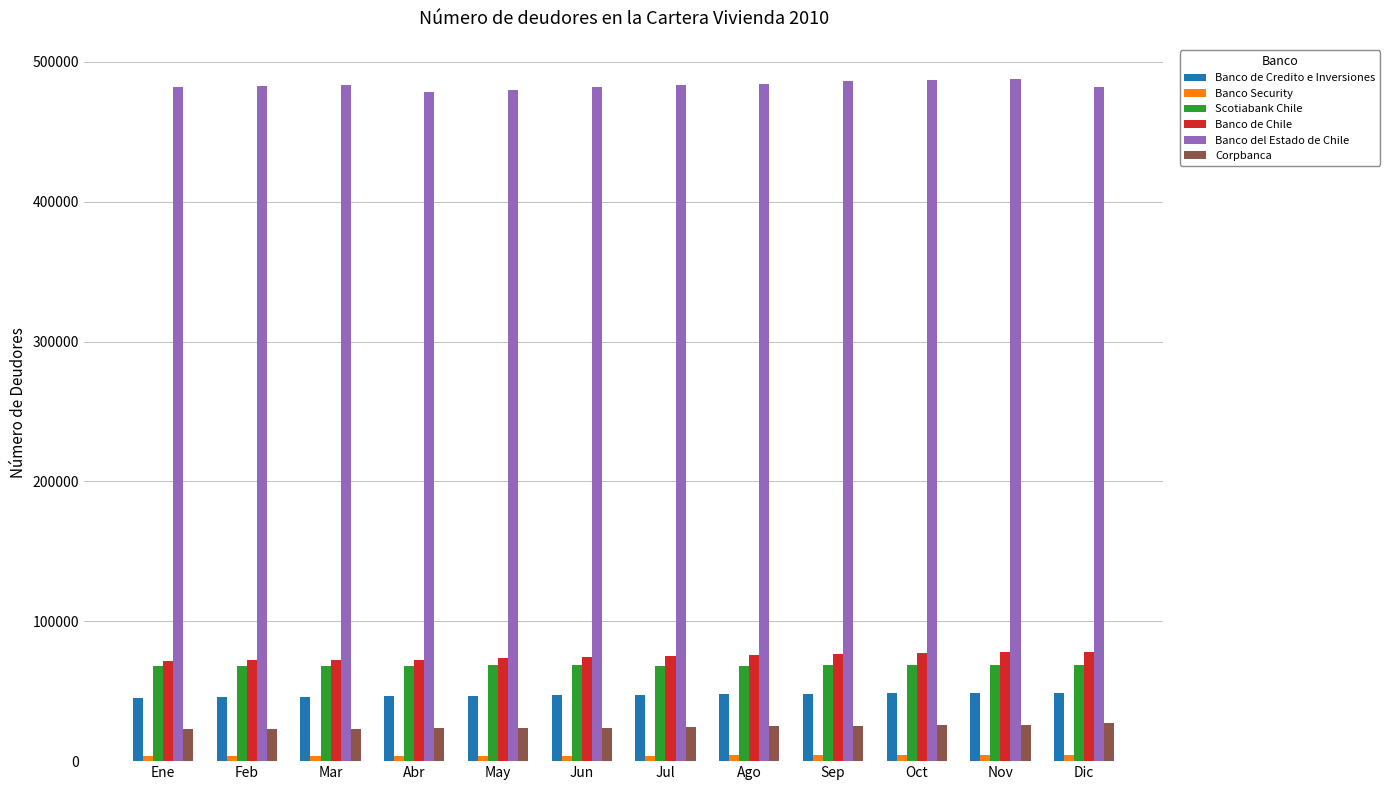

What is the maximum value for Banco de Chile?

77906